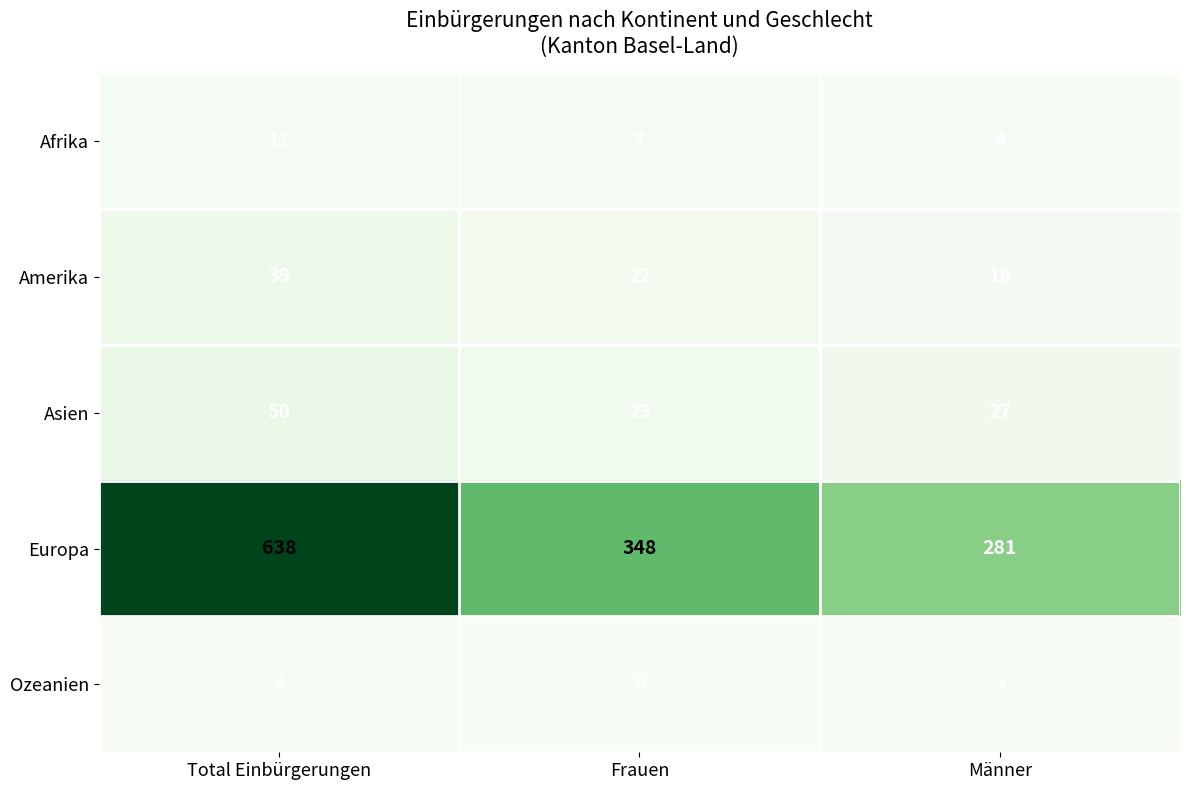

Which series has the largest total across all categories?

Europa